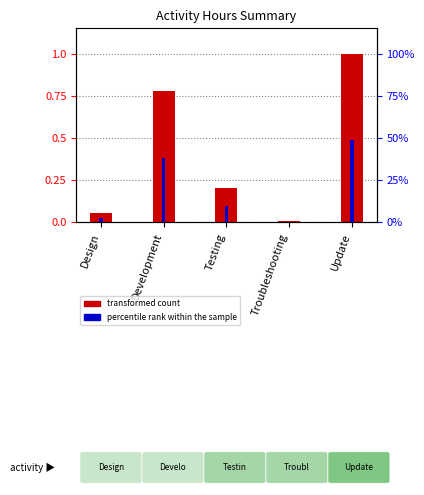

Reading right to left, extract all data points from this chart.

transformed count: 1.0	0.0	0.2	0.8	0.1
percentile rank within the sample: 0.5	0.0	0.1	0.4	0.0